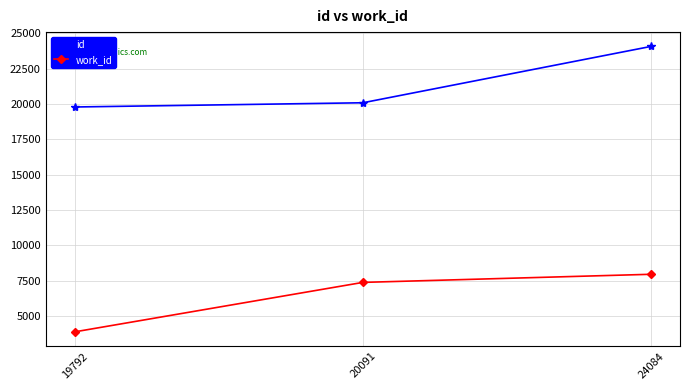

How many categories are shown in the chart?

3